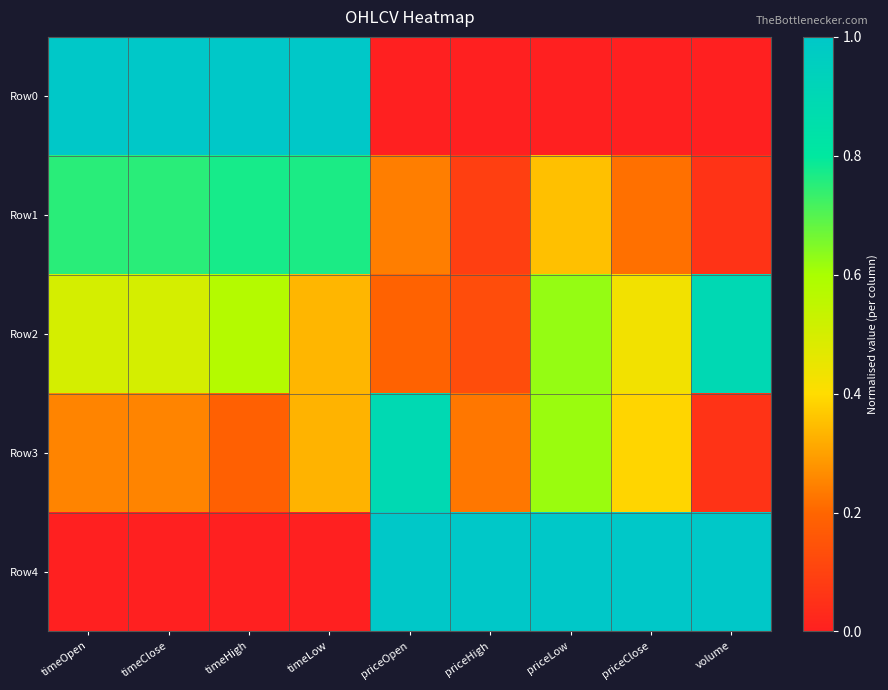

Which has a higher value, priceOpen or priceClose?

priceOpen